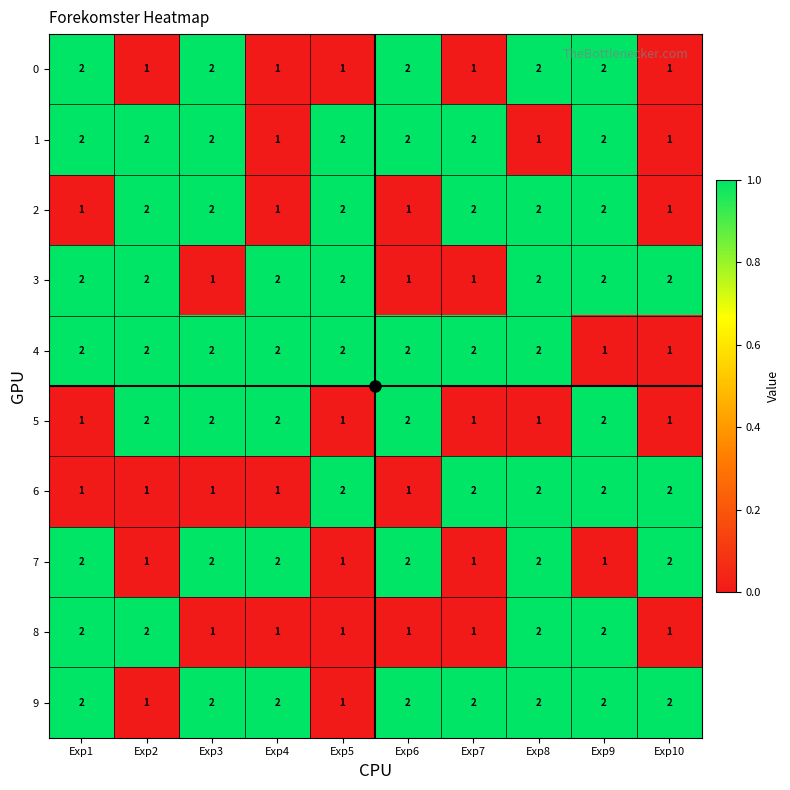

How many 6 values are between 1 and 2?

10